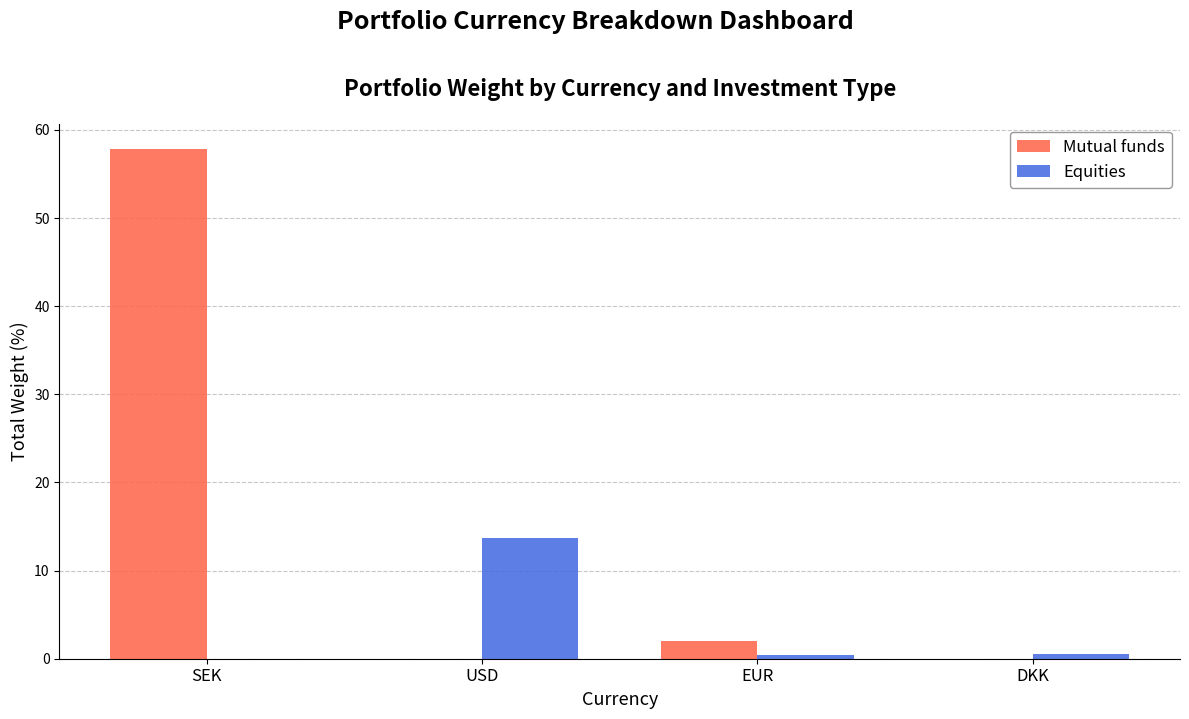

What is the maximum value shown in the chart?

57.8